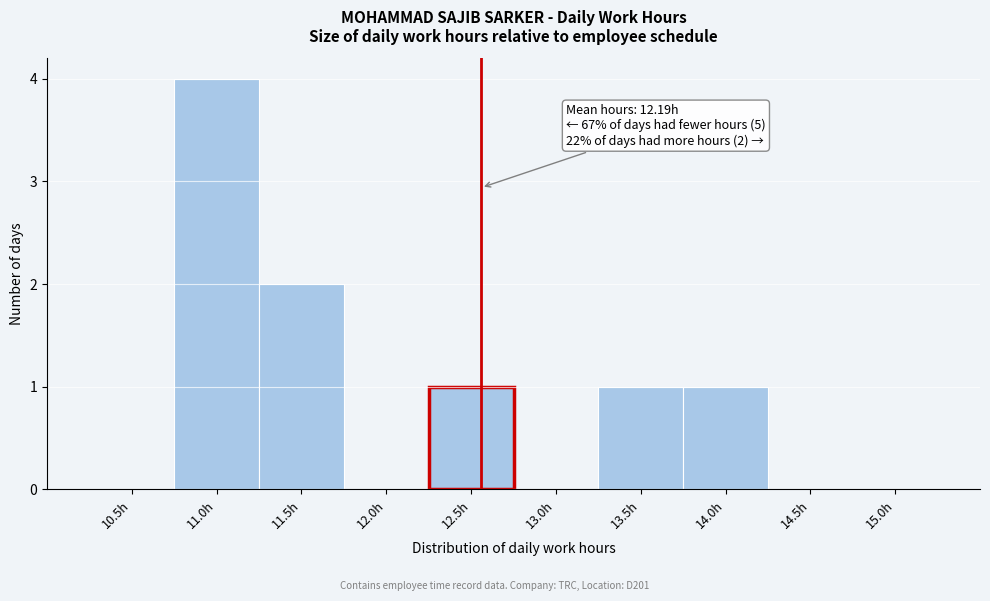

Reading left to right, what are all the values shown in this chart?

10.5h=0	11.0h=4	11.5h=2	12.0h=0	12.5h=1	13.0h=0	13.5h=1	14.0h=1	14.5h=0	15.0h=0